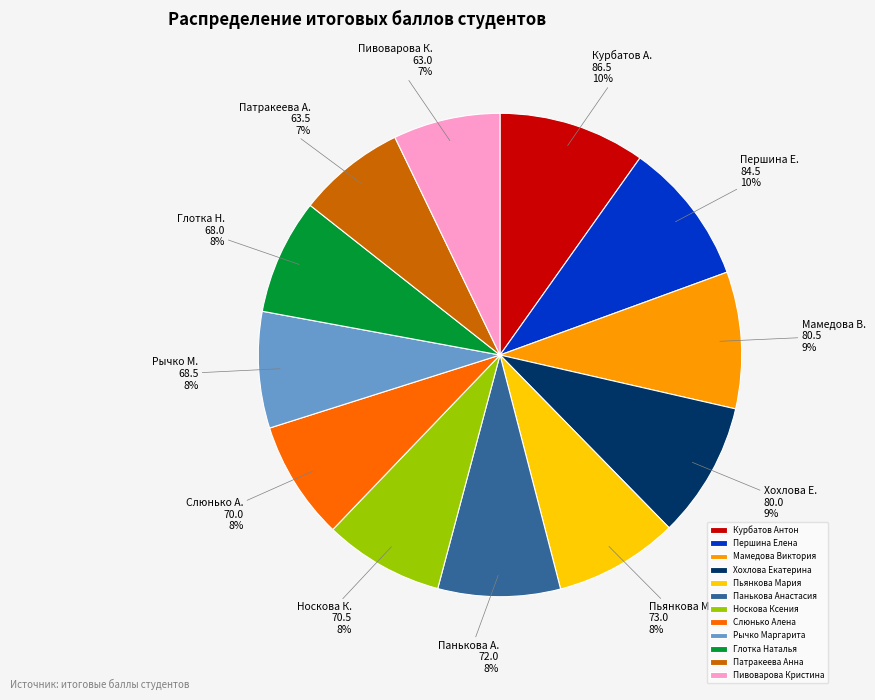

How many slices are in this pie chart?

12